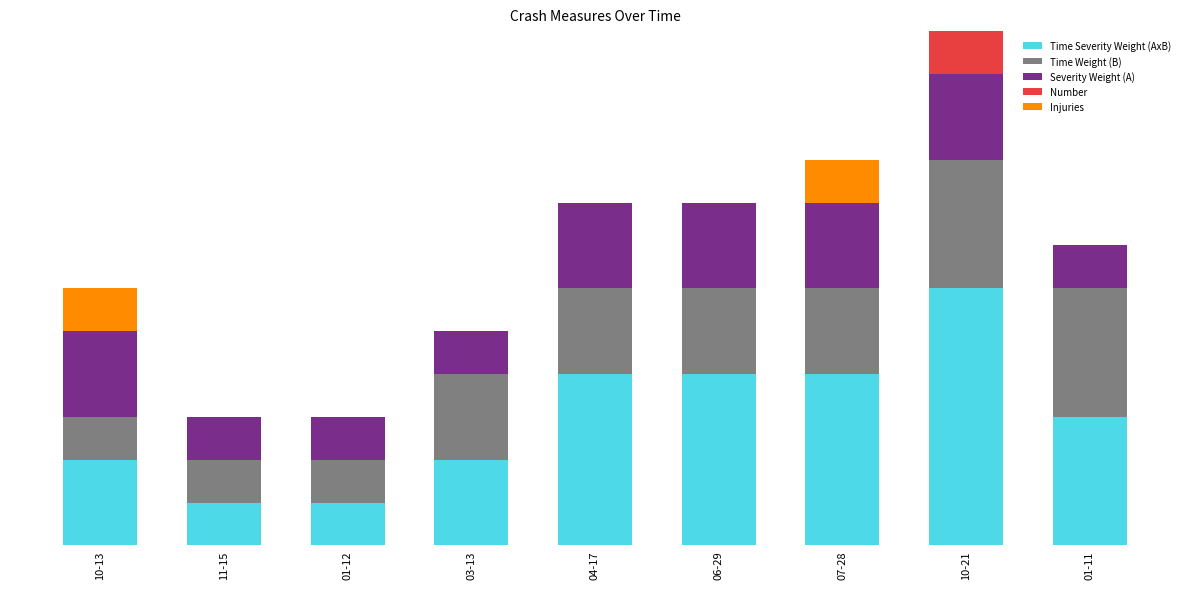

Where is Severity Weight (A) nearest to the value 1?

11-15